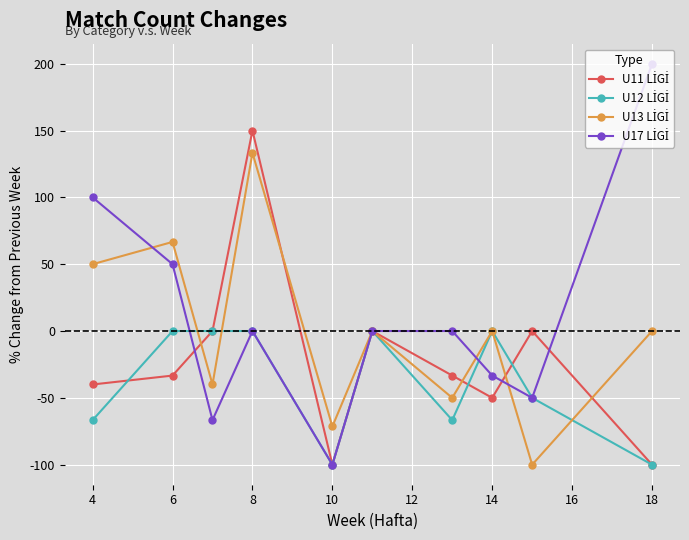

What is the smallest value displayed?

-100.0